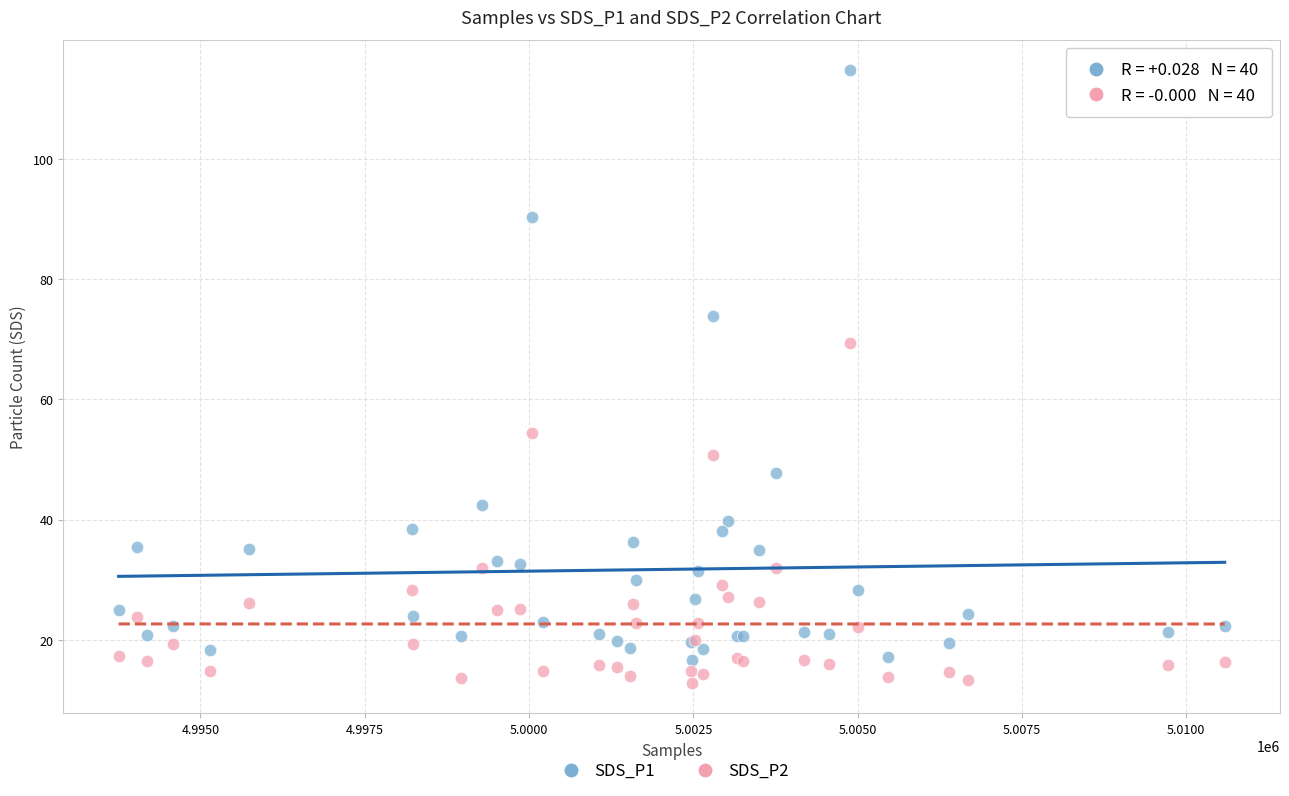

Which series reaches the maximum Y coordinate?

SDS_P1